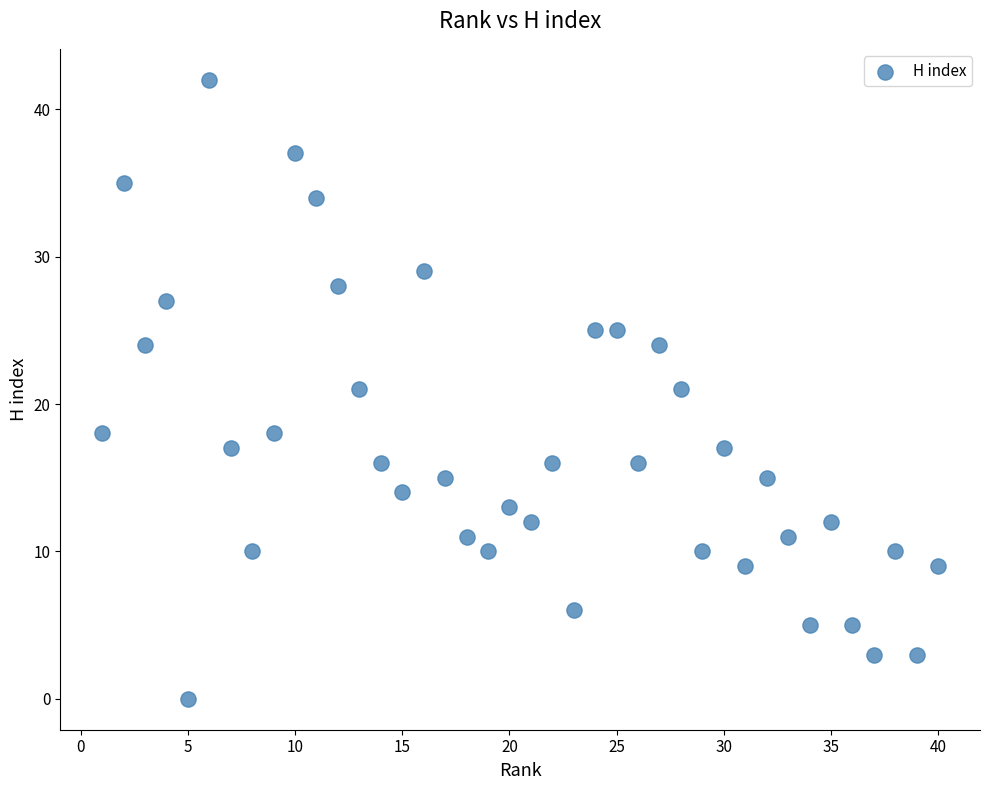

What is the range of Y values (max minus min)?

42